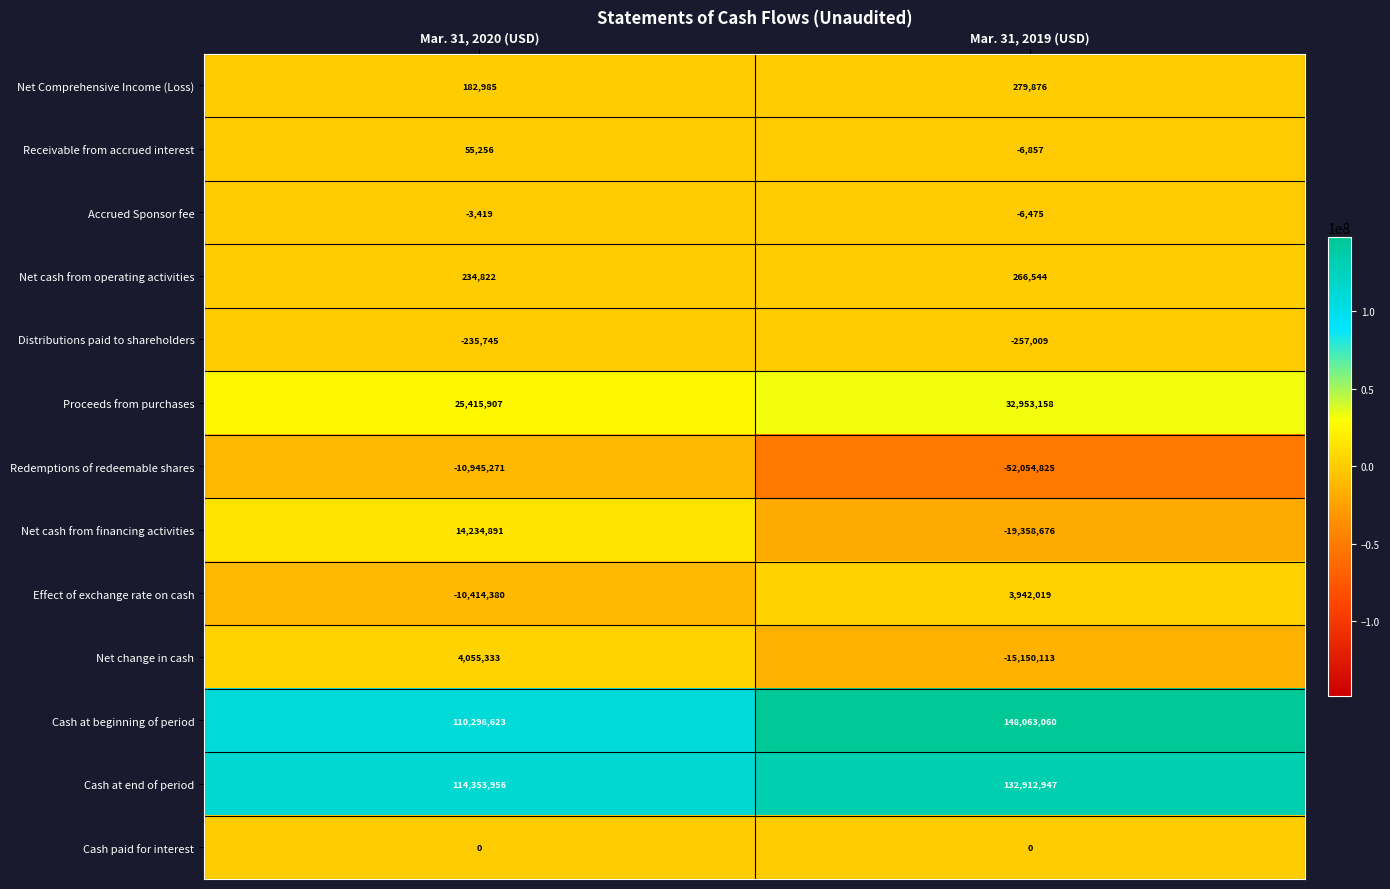

Reading left to right, what are all the values shown in this chart?

Net Comprehensive Income (Loss): 182985	279876
Receivable from accrued interest: 55256	-6857
Accrued Sponsor fee: -3419	-6475
Net cash from operating activities: 234822	266544
Distributions paid to shareholders: -235745	-257009
Proceeds from purchases: 25415907	32953158
Redemptions of redeemable shares: -10945271	-52054825
Net cash from financing activities: 14234891	-19358676
Effect of exchange rate on cash: -10414380	3942019
Net change in cash: 4055333	-15150113
Cash at beginning of period: 110298623	148063060
Cash at end of period: 114353956	132912947
Cash paid for interest: 0	0